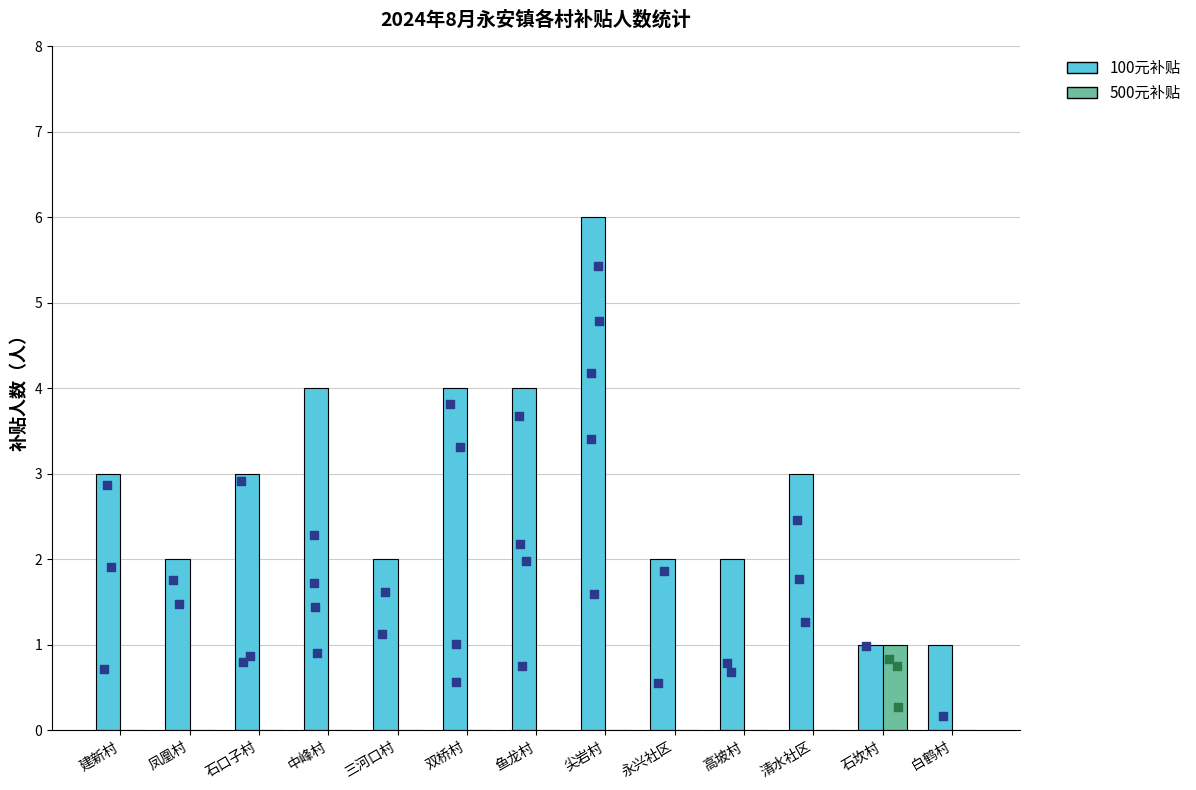

Is the value of 500元补贴 at 鱼龙村 greater than the value of 100元补贴 at 中峰村?

No